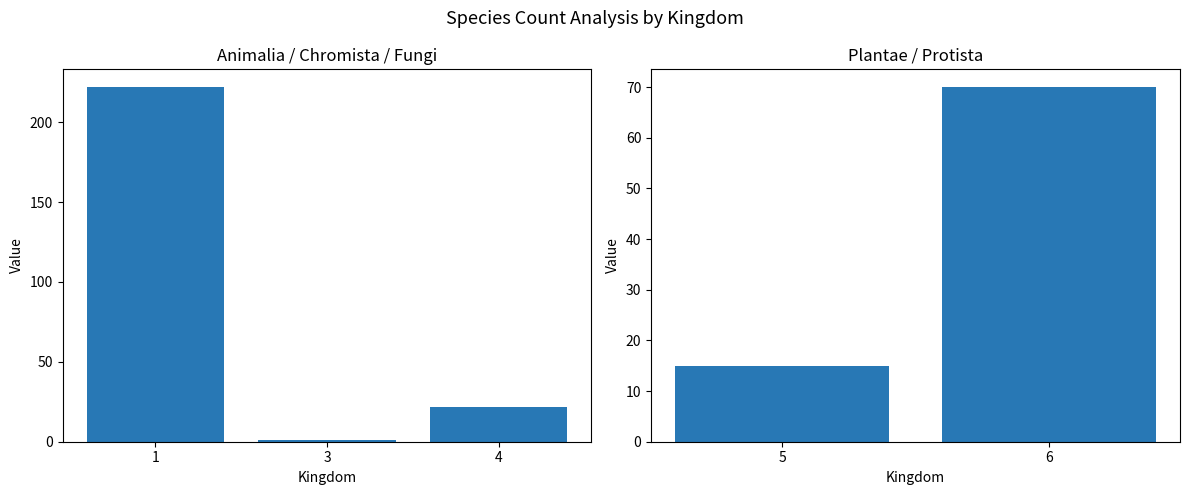

What is the average value?

42